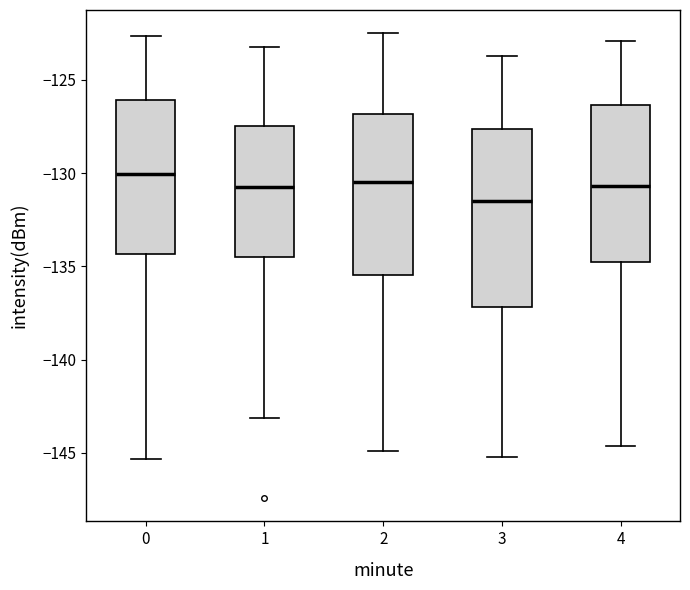

Reading left to right, transcribe this box plot: for each box, give where its median line is, the range the box spans, and where its two whiskers end, as read against the y-axis. The values are not printed on the chart, so give them approximately, as read against the axis.

0: median -130.0, box -134.5 to -126.0, whiskers -145.5 to -122.5
1: median -130.5, box -134.5 to -127.5, whiskers -143.0 to -123.0
2: median -130.5, box -135.5 to -127.0, whiskers -145.0 to -122.5
3: median -131.5, box -137.0 to -127.5, whiskers -145.0 to -123.5
4: median -130.5, box -134.5 to -126.5, whiskers -144.5 to -123.0